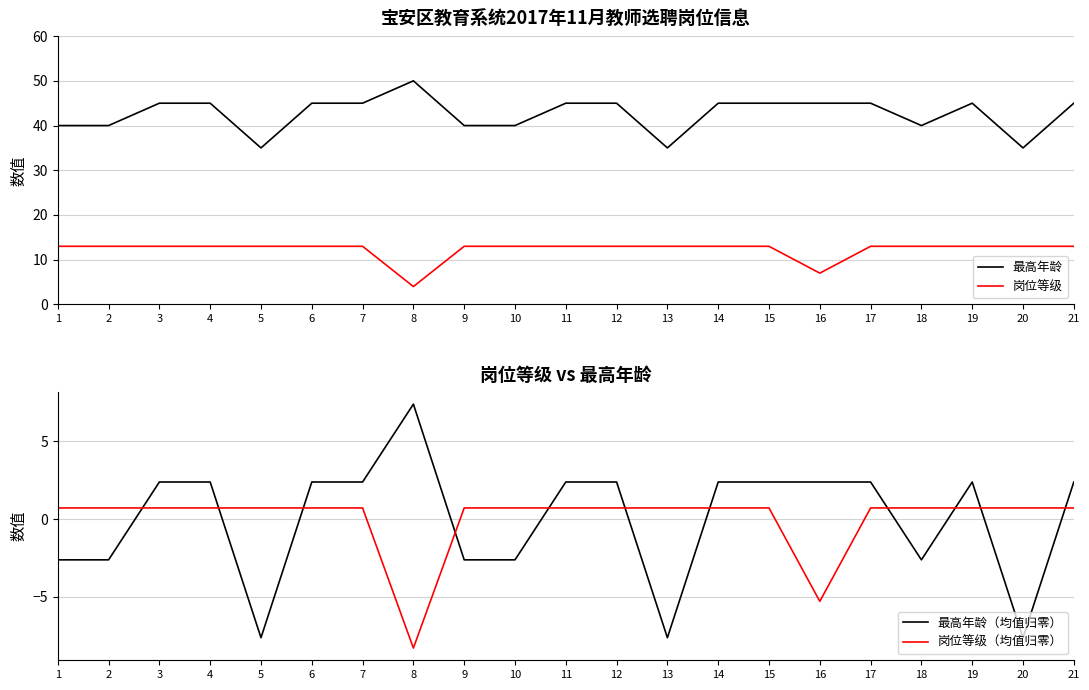

Reading left to right, extract all data points from this chart.

最高年龄: 40.0	40.0	45.0	45.0	35.0	45.0	45.0	50.0	40.0	40.0	45.0	45.0	35.0	45.0	45.0	45.0	45.0	40.0	45.0	35.0	45.0
岗位等级: 13.0	13.0	13.0	13.0	13.0	13.0	13.0	4.0	13.0	13.0	13.0	13.0	13.0	13.0	13.0	7.0	13.0	13.0	13.0	13.0	13.0
最高年龄（均值归零）: -2.6	-2.6	2.4	2.4	-7.6	2.4	2.4	7.4	-2.6	-2.6	2.4	2.4	-7.6	2.4	2.4	2.4	2.4	-2.6	2.4	-7.6	2.4
岗位等级（均值归零）: 0.7	0.7	0.7	0.7	0.7	0.7	0.7	-8.3	0.7	0.7	0.7	0.7	0.7	0.7	0.7	-5.3	0.7	0.7	0.7	0.7	0.7